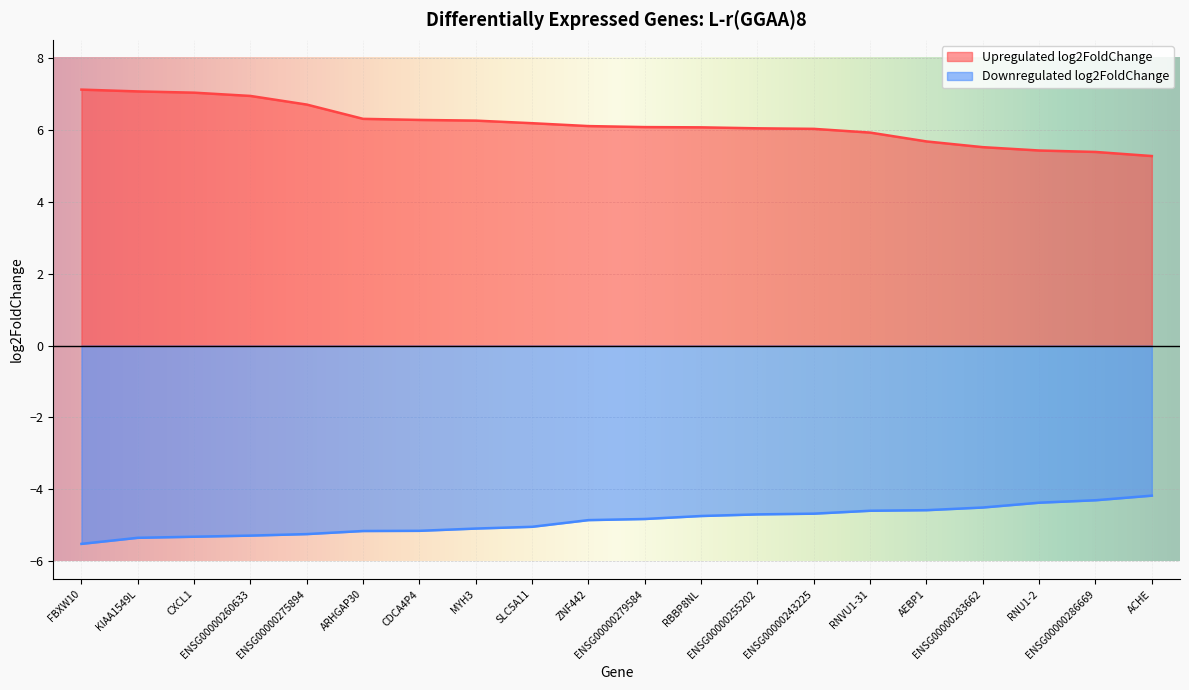

Between ENSG00000243225 and ENSG00000275894, which is larger?

ENSG00000275894